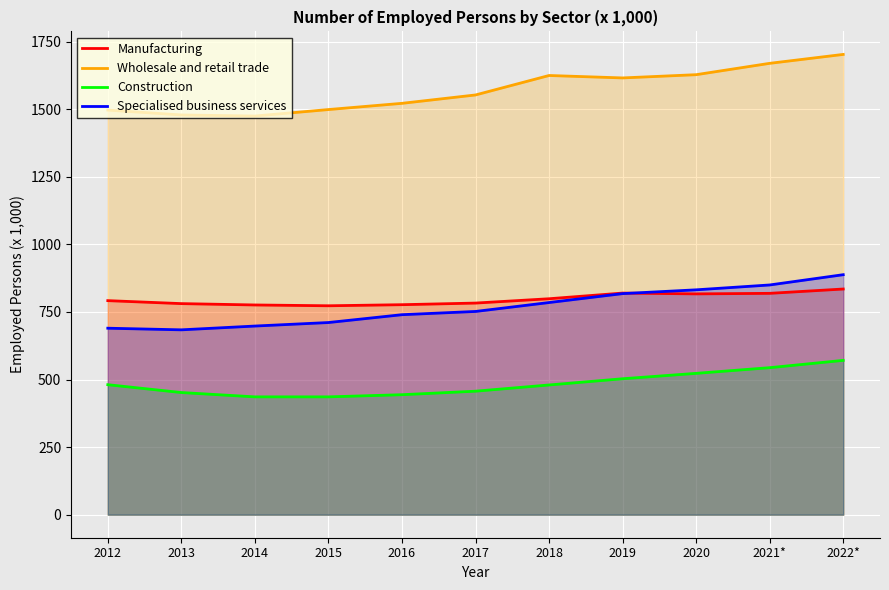

The value of Manufacturing at 2017 is 1371. True or false?

False